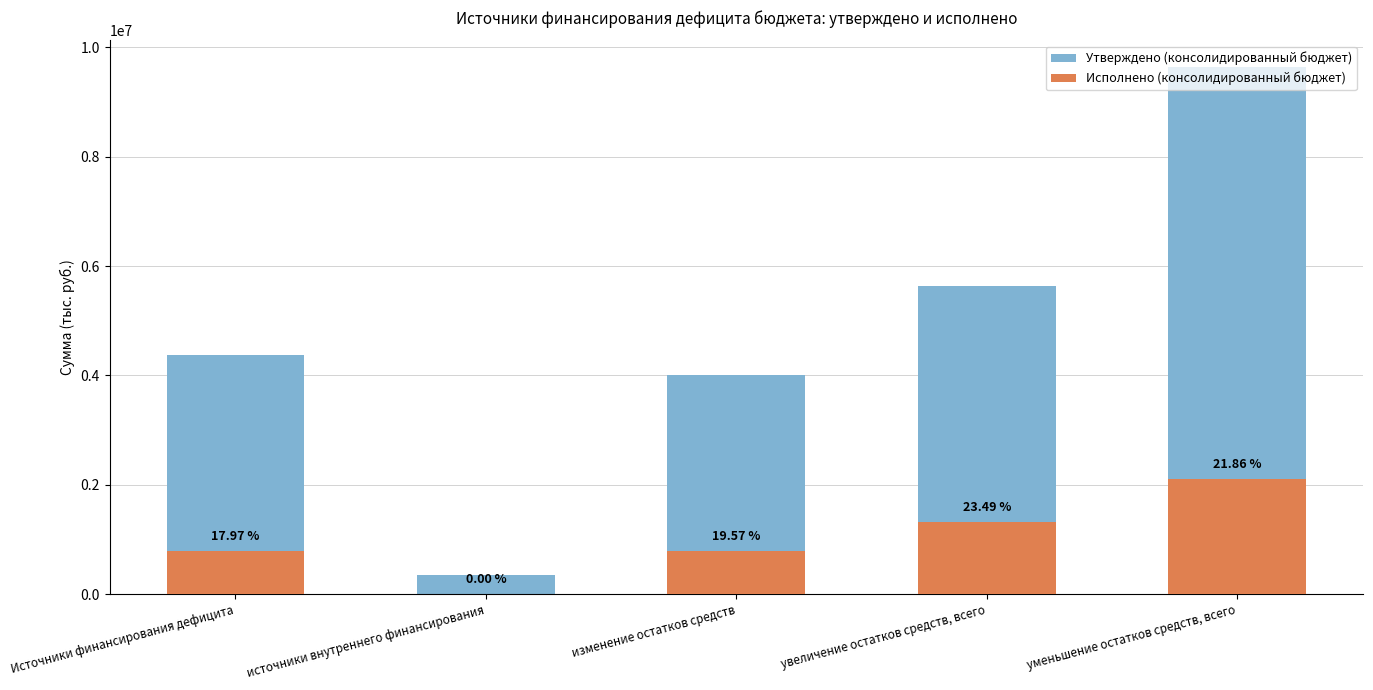

How many bars are there in each group?

2